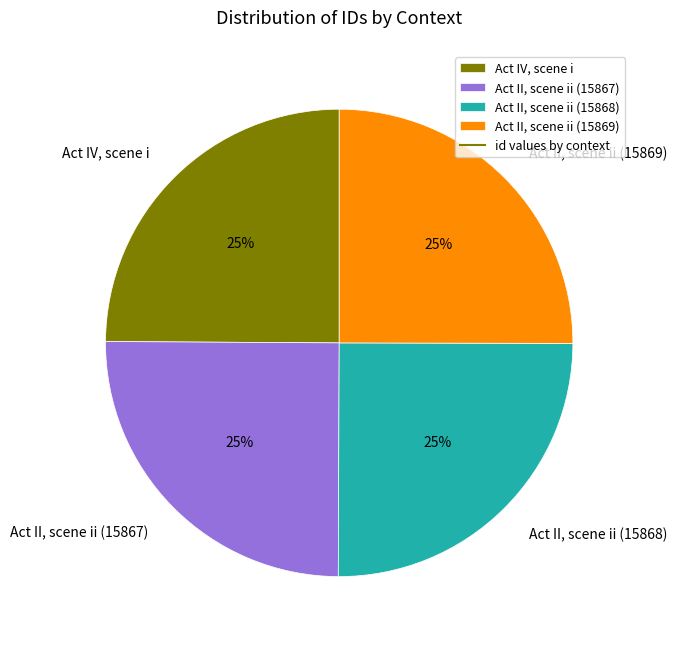

What is the ratio of the value at Act II, scene ii (15868) to the value at Act IV, scene i?

1.0